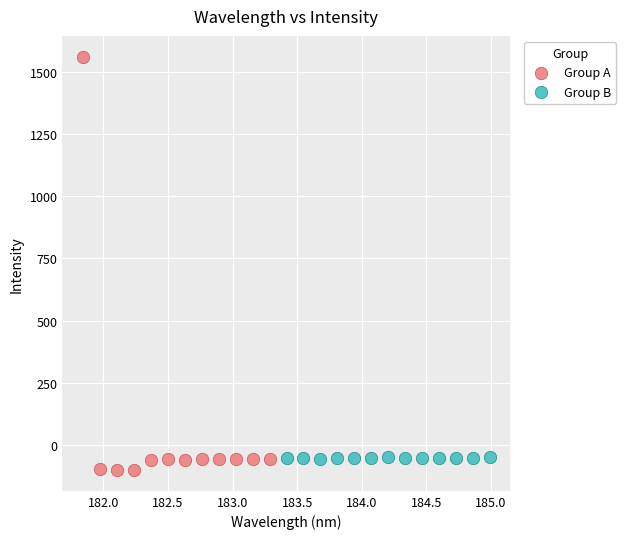

Which series contains the highest Y value?

Group A